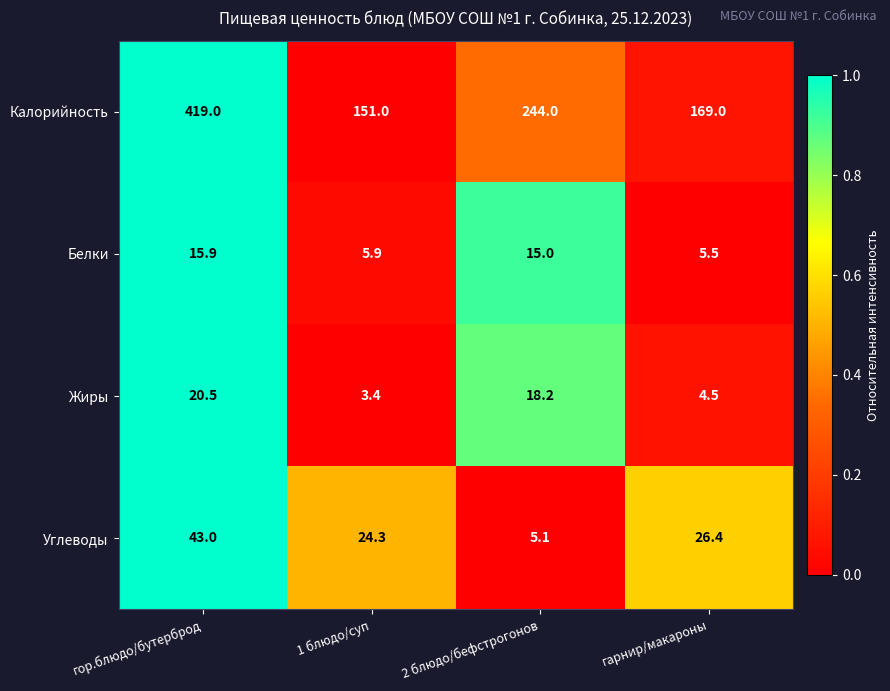

Reading left to right, list all the values displayed in this chart.

Калорийность: гор.блюдо/бутерброд=419.0	1 блюдо/суп=151.0	2 блюдо/бефстрогонов=244.0	гарнир/макароны=169.0
Белки: гор.блюдо/бутерброд=15.9	1 блюдо/суп=5.9	2 блюдо/бефстрогонов=15.0	гарнир/макароны=5.5
Жиры: гор.блюдо/бутерброд=20.5	1 блюдо/суп=3.4	2 блюдо/бефстрогонов=18.2	гарнир/макароны=4.5
Углеводы: гор.блюдо/бутерброд=43.0	1 блюдо/суп=24.3	2 блюдо/бефстрогонов=5.1	гарнир/макароны=26.4